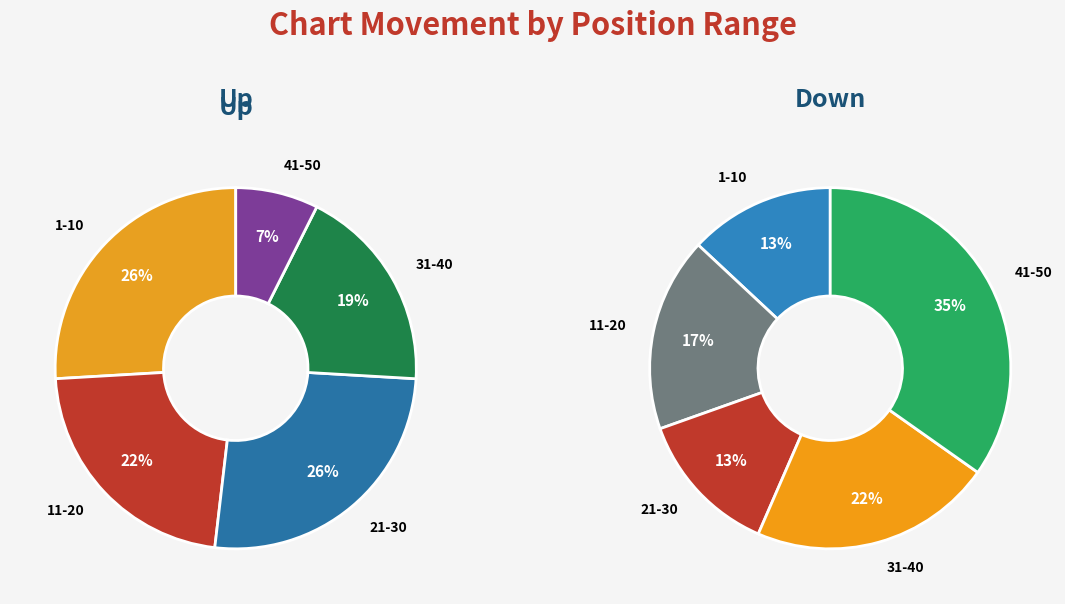

Is it true that up is 71% of the pie?

True